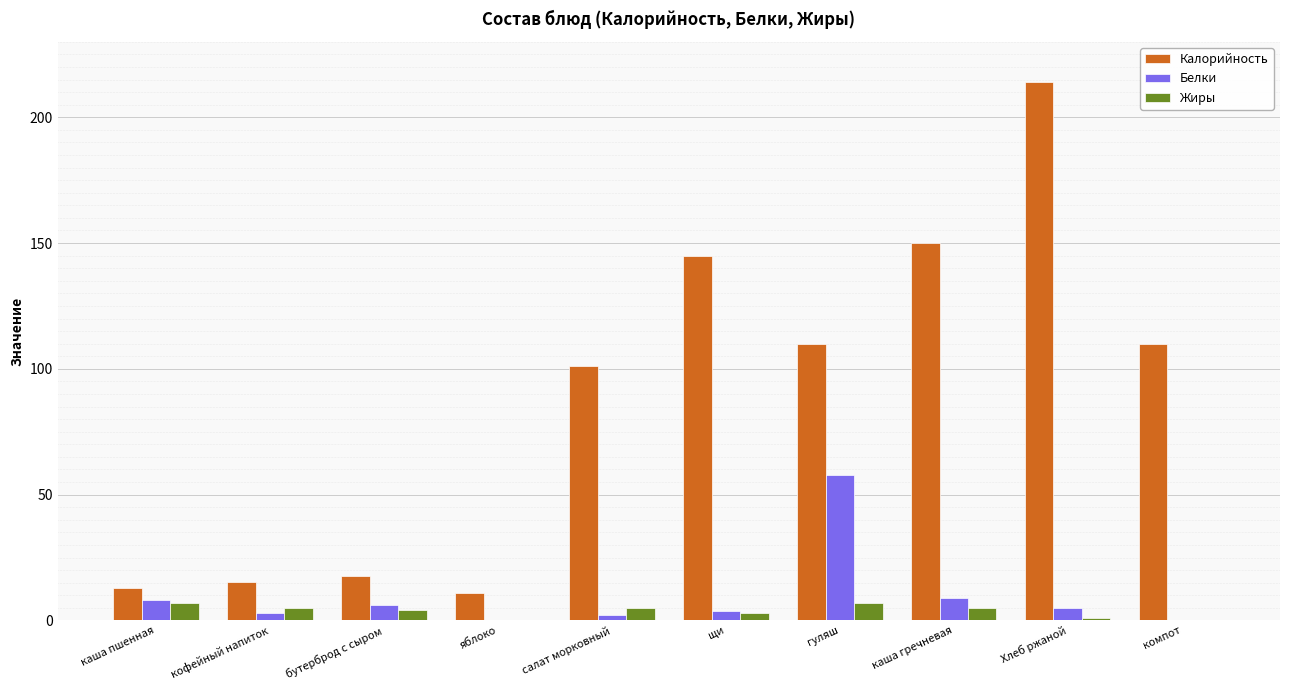

At which category is the sum across all series the highest?

Хлеб ржаной